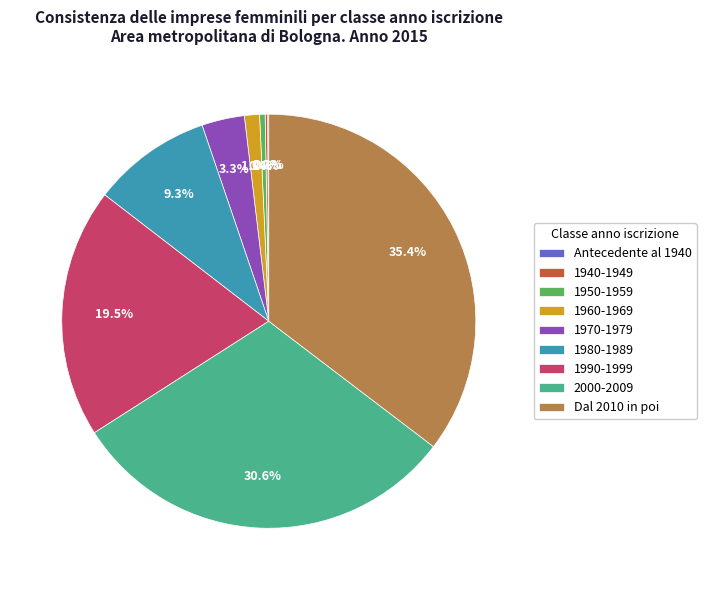

Is there a majority slice in this chart?

No